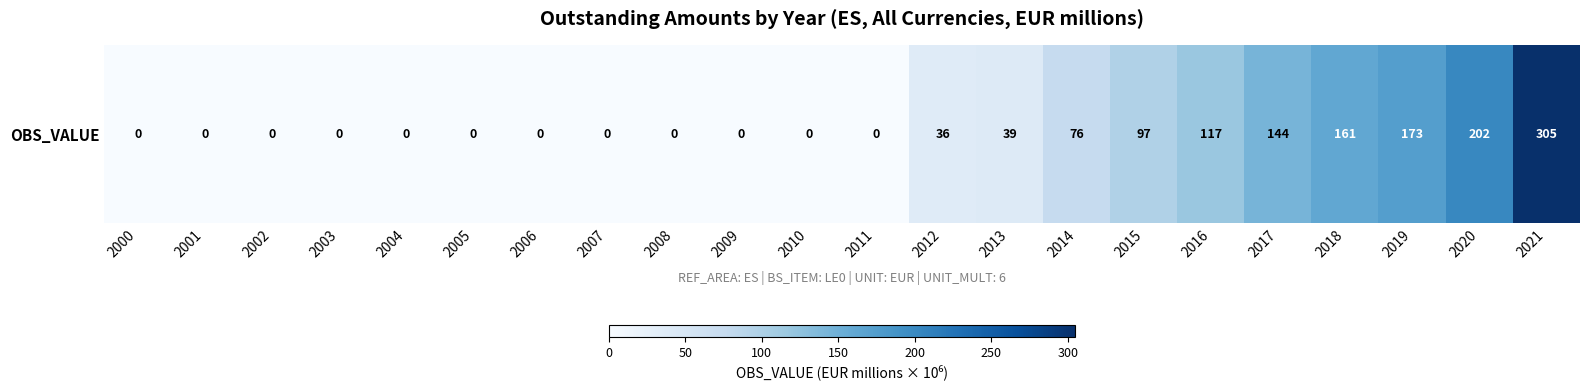

What is the average value?

61